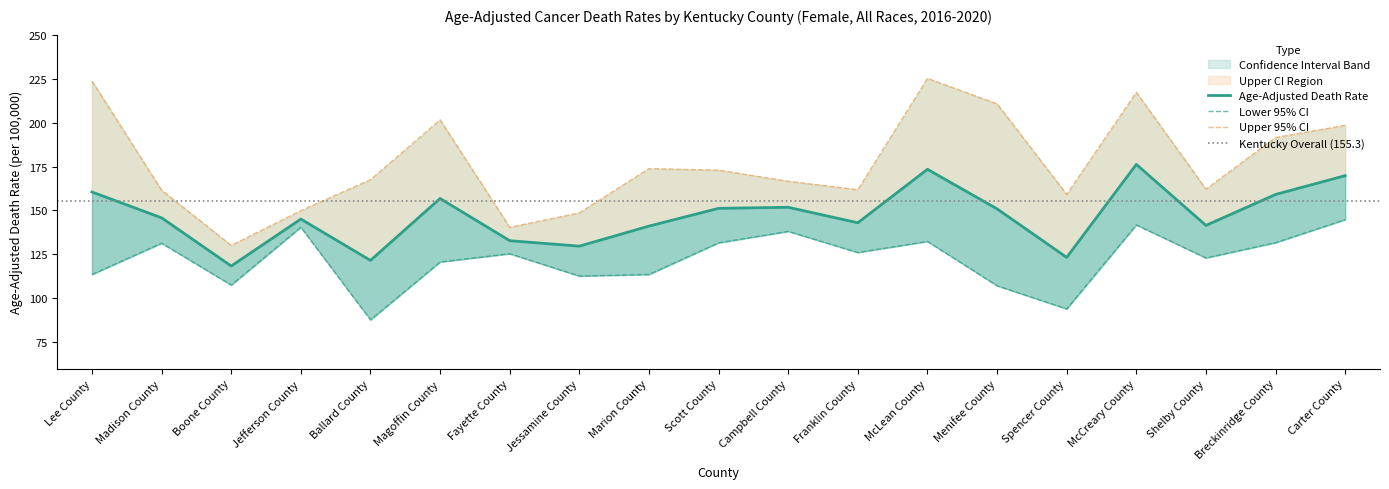

Does the chart have visible grid lines?

No